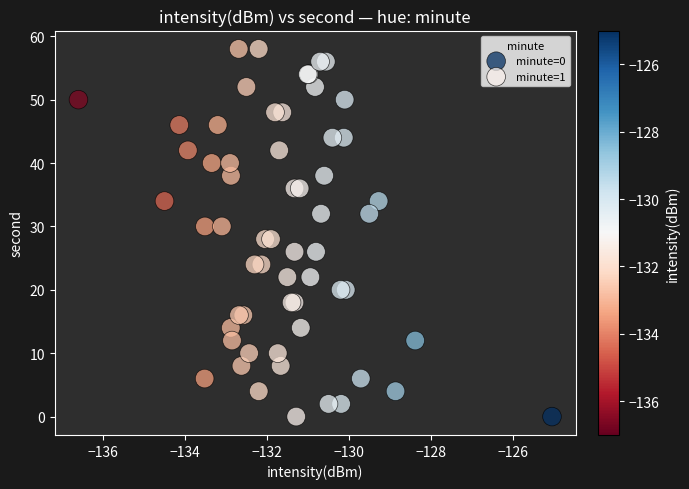

What are all the series names shown in the legend?

minute=0, minute=1